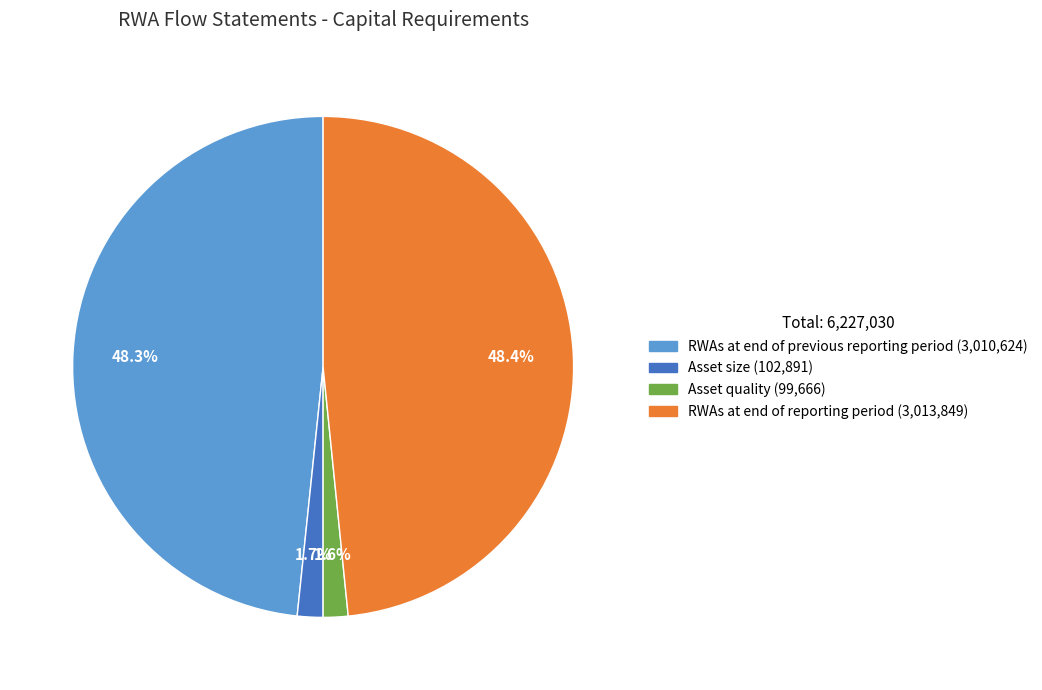

What is the ratio of the value at RWAs at end of reporting period to the value at RWAs at end of previous reporting period?

1.0